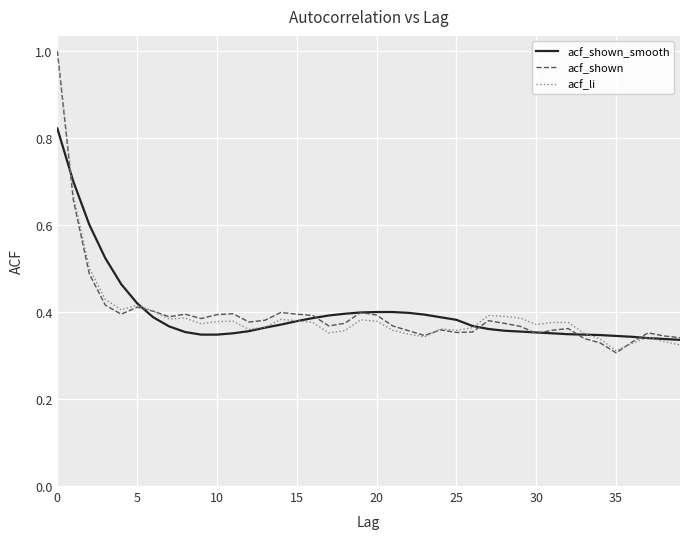

What is the maximum value for acf_shown?

1.0